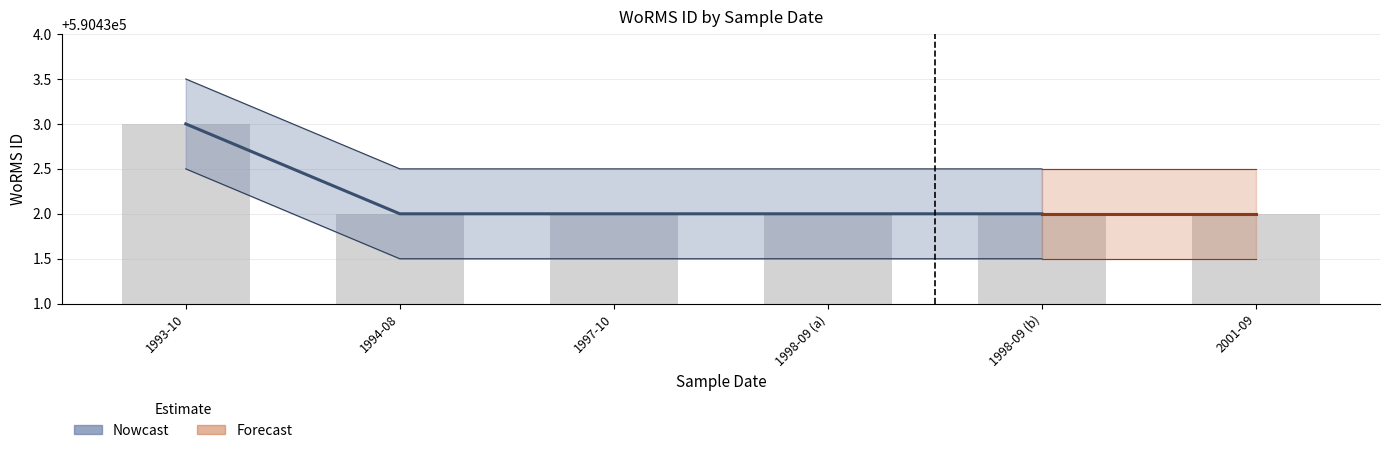

True or false: the data shows 1009935 at 1997-10.

False